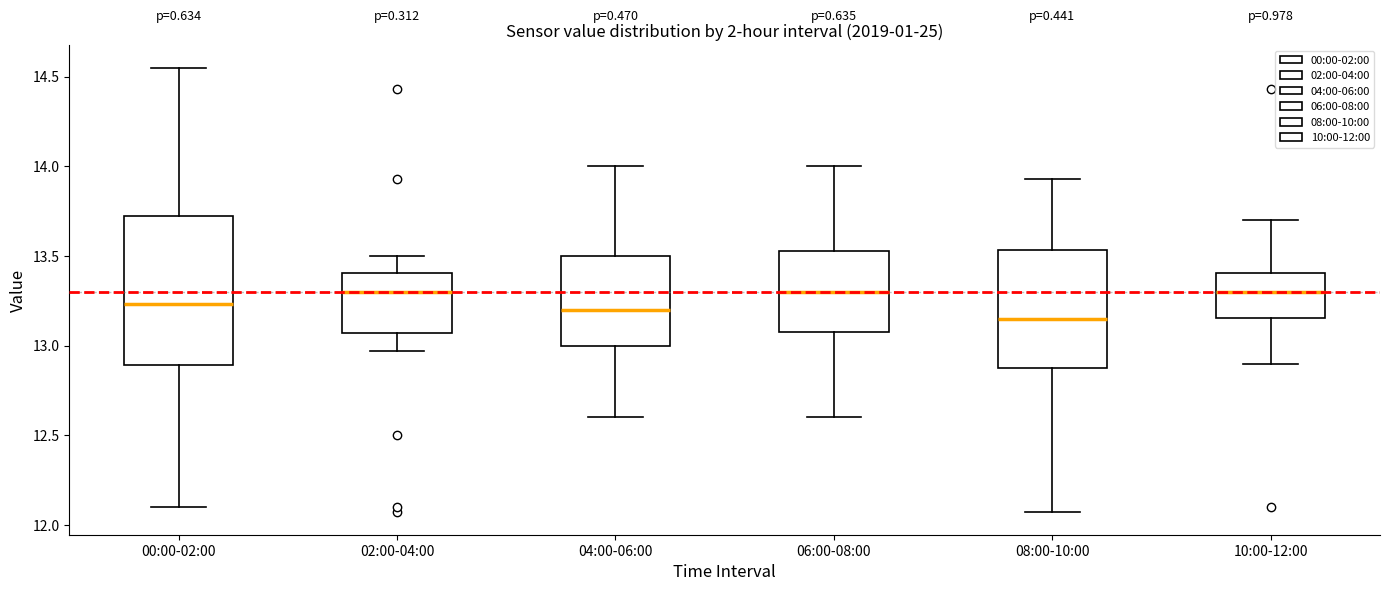

Where does the lower whisker of the box for 08:00-10:00 end on the y-axis? The values are not printed on the chart, so give them approximately, as read against the axis.

12.05